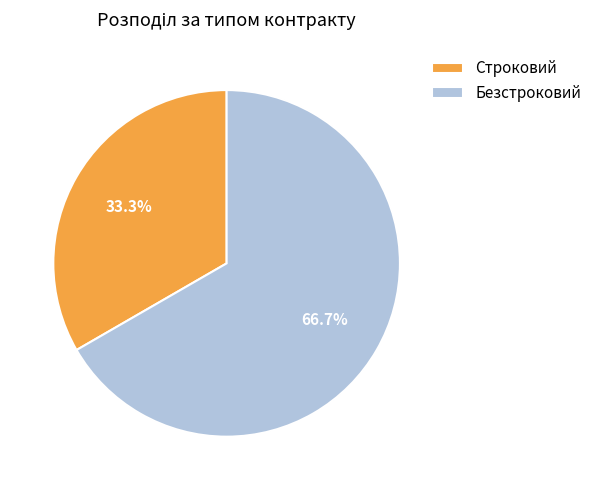

Does Безстроковий account for over 50% of the chart?

Yes